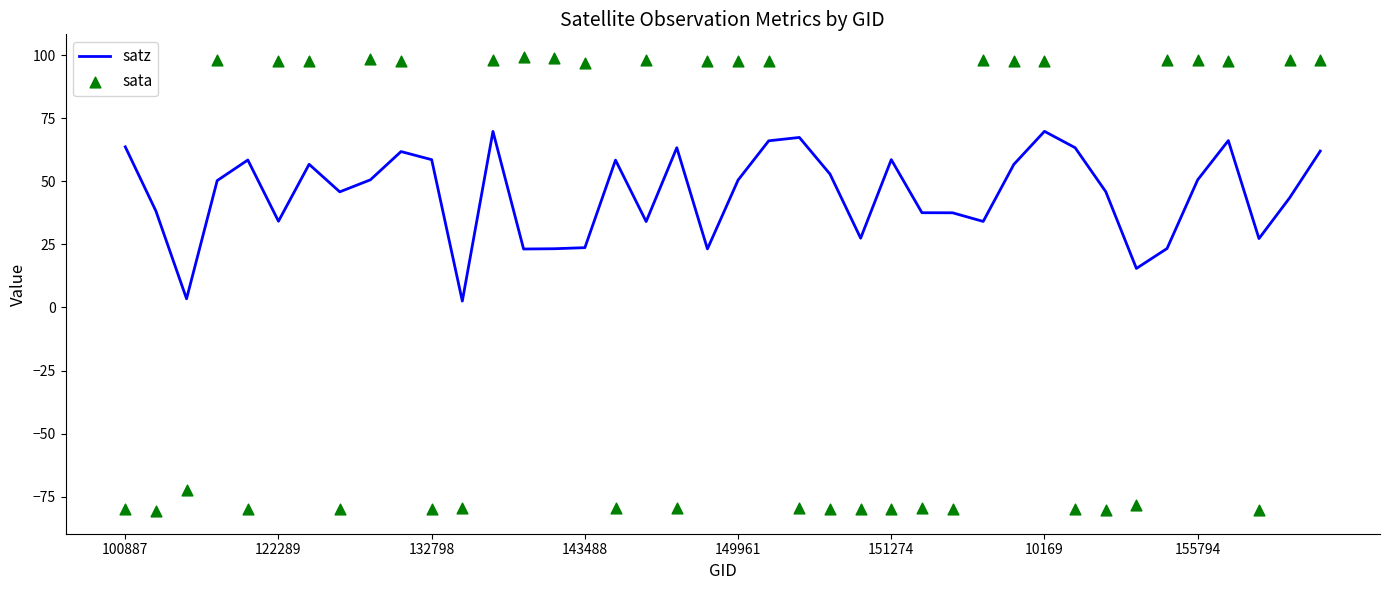

Which series contains the highest Y value?

sata